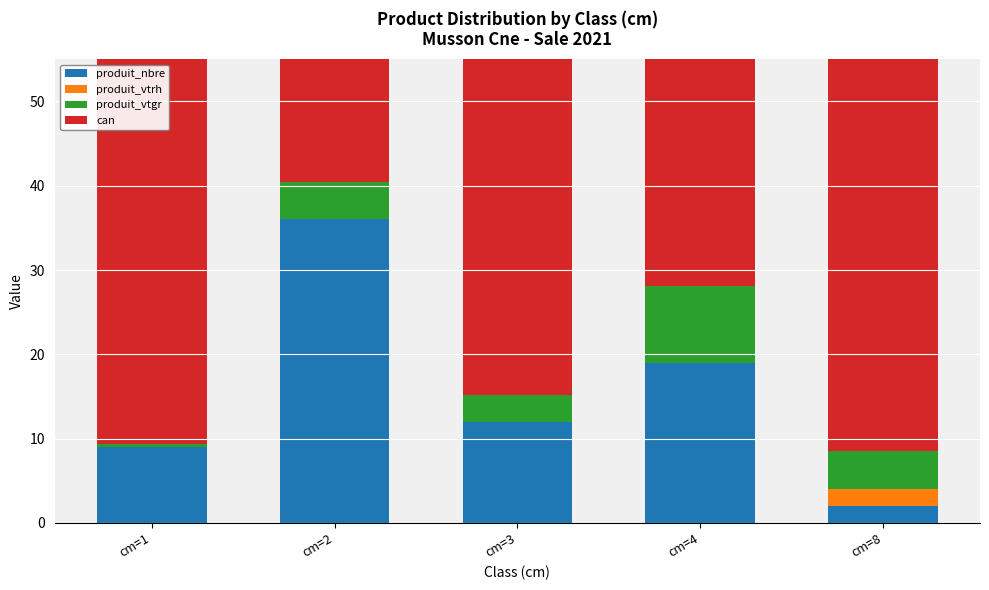

How many bars are there in total?

20